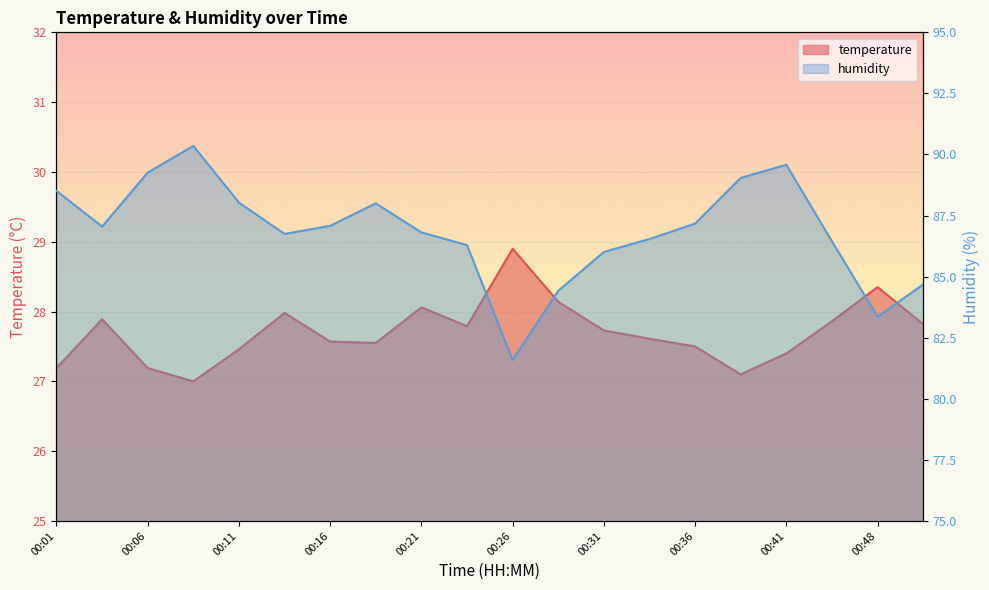

Does the chart display data point markers on the line(s)?

No